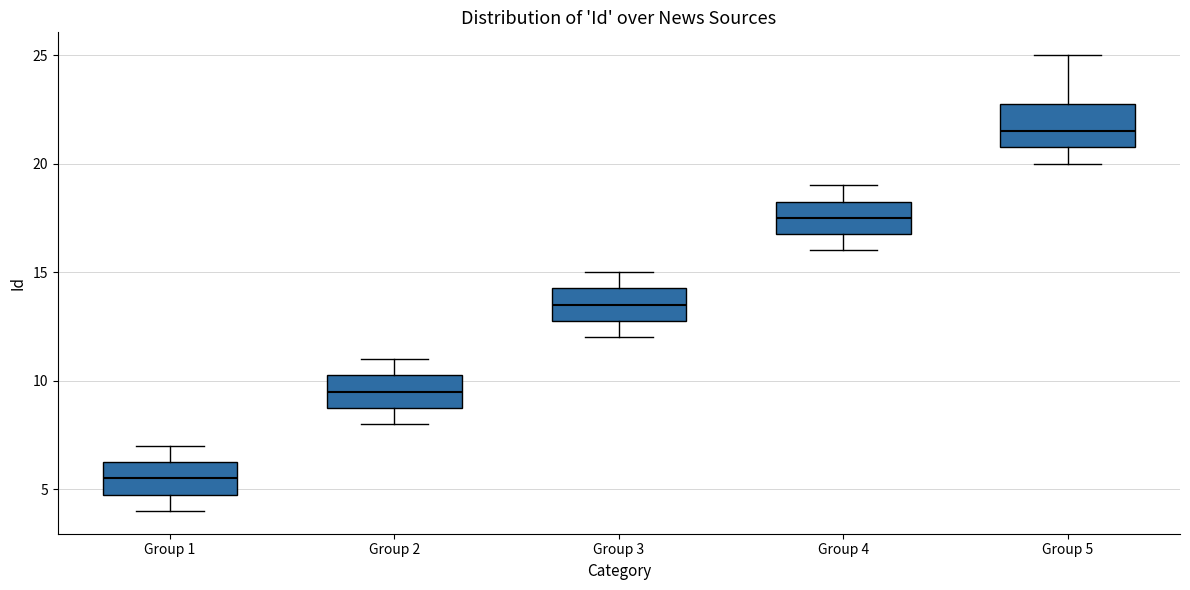

Reading left to right, read every box against the y-axis: the position of its median line, the range the box covers, and the ends of its whiskers. The values are not printed on the chart, so give them approximately, as read against the axis.

Group 1: median 5.5, box 5.0 to 6.5, whiskers 4.0 to 7.0
Group 2: median 9.5, box 9.0 to 10.5, whiskers 8.0 to 11.0
Group 3: median 13.5, box 13.0 to 14.5, whiskers 12.0 to 15.0
Group 4: median 17.5, box 17.0 to 18.5, whiskers 16.0 to 19.0
Group 5: median 21.5, box 21.0 to 23.0, whiskers 20.0 to 25.0